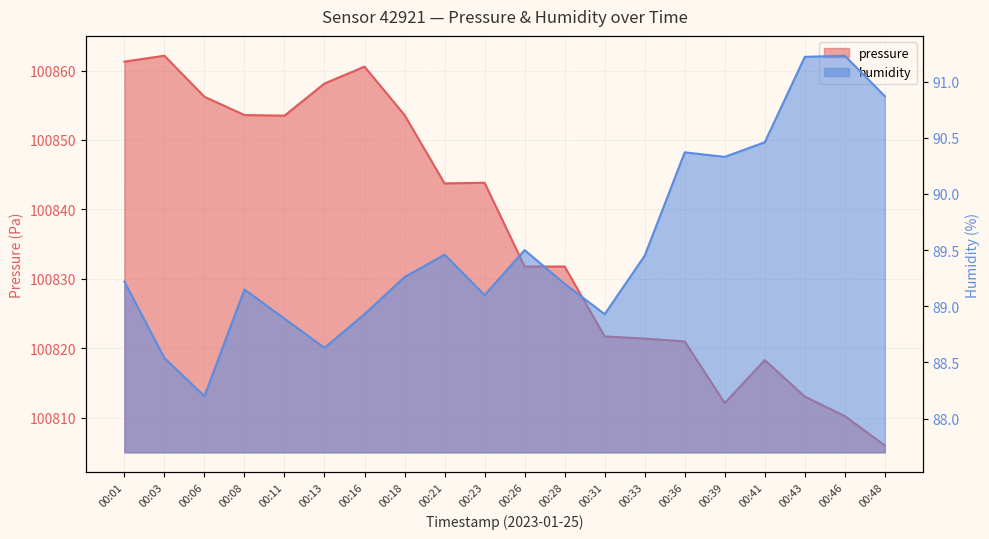

How many lines are shown in the chart?

2